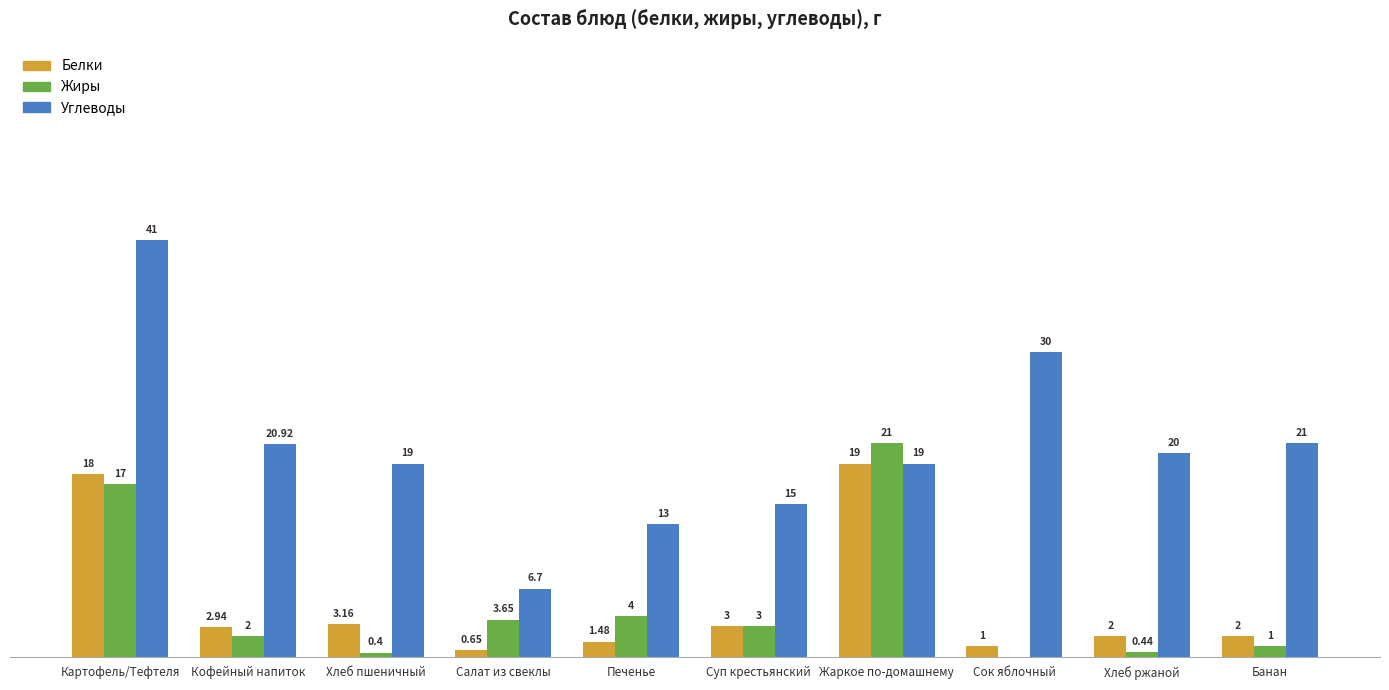

Which series has the largest range (max minus min)?

Углеводы